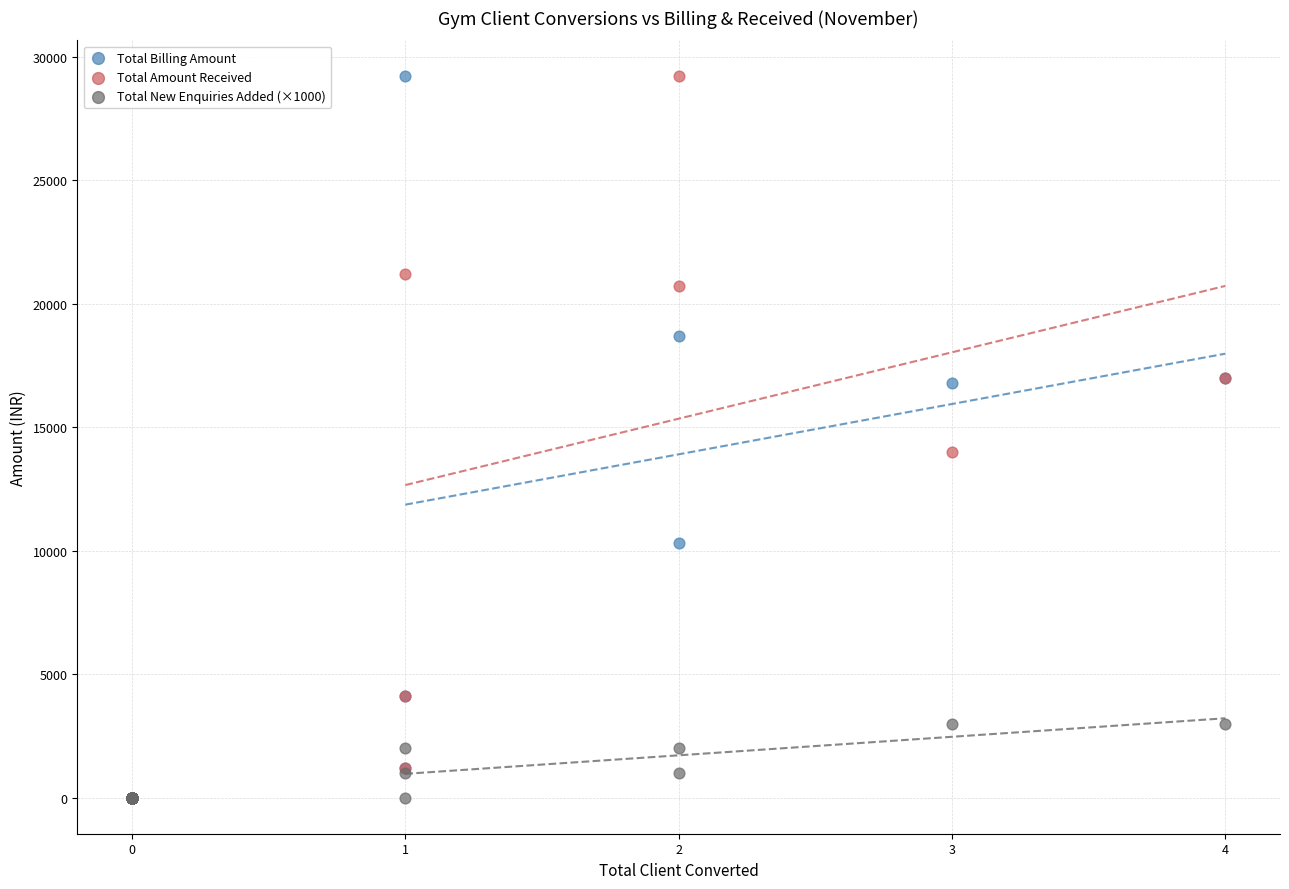

What are all the series names shown in the legend?

Total Billing Amount, Total Amount Received, Total New Enquiries Added (×1000)